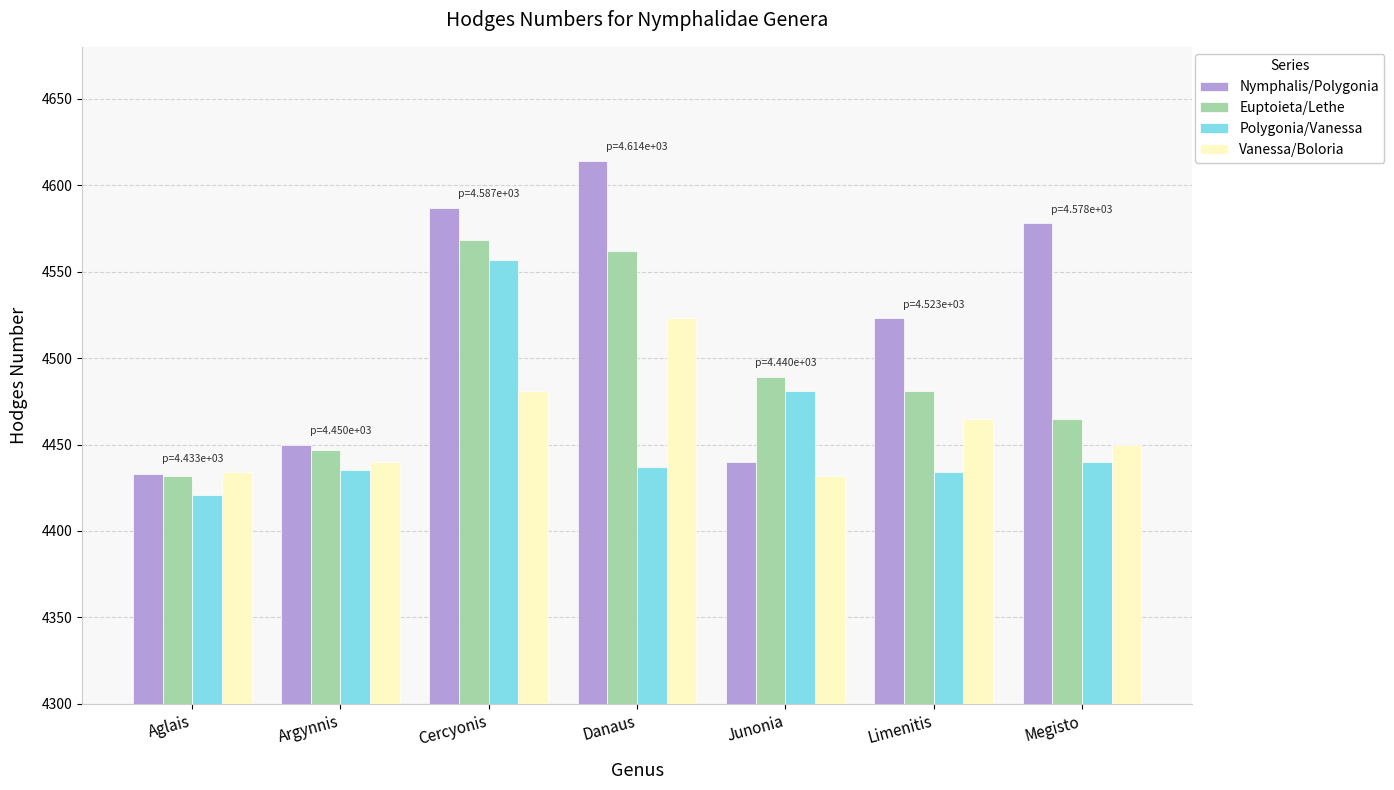

What is the total value across all series at Limenitis?

17903.0